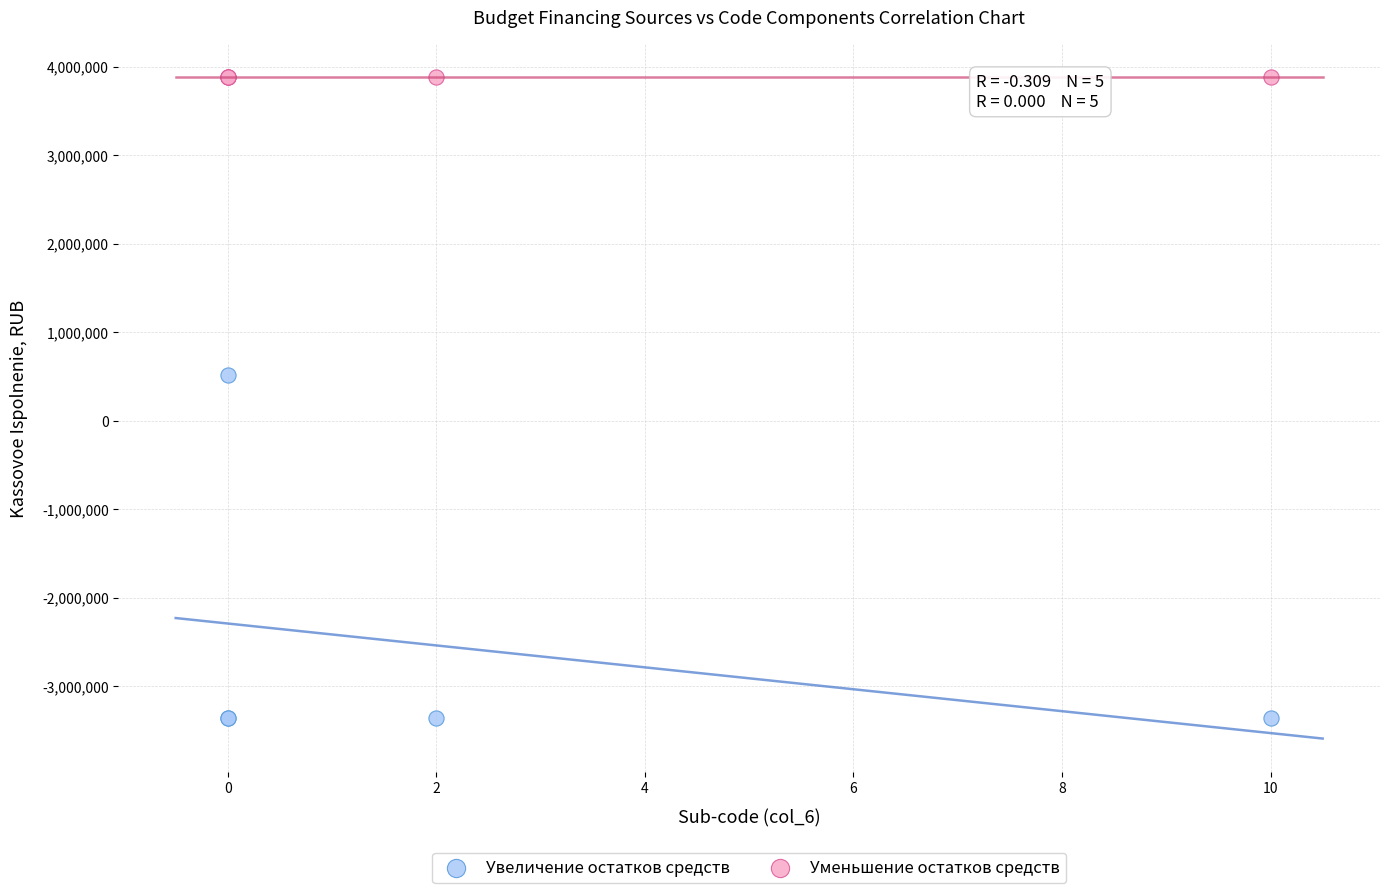

Which series contains the lowest Y value?

Увеличение остатков средств